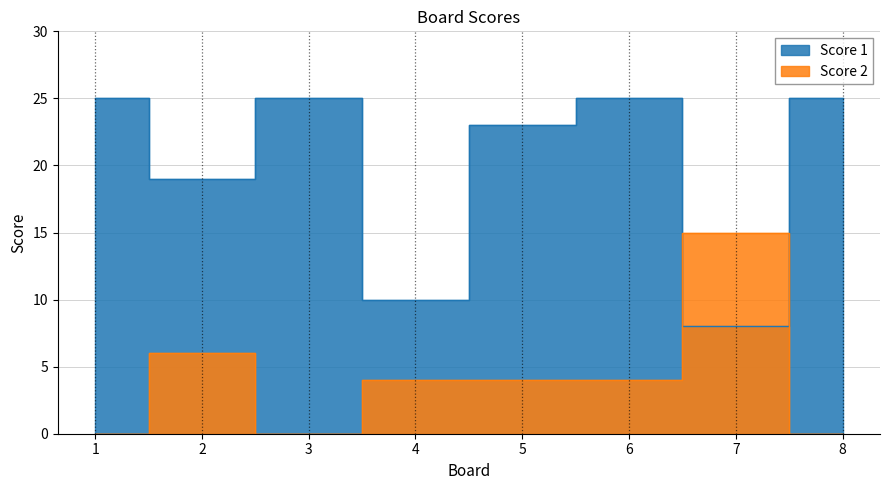

What is the difference between the maximum and second lowest values in the Score 1 series?

15